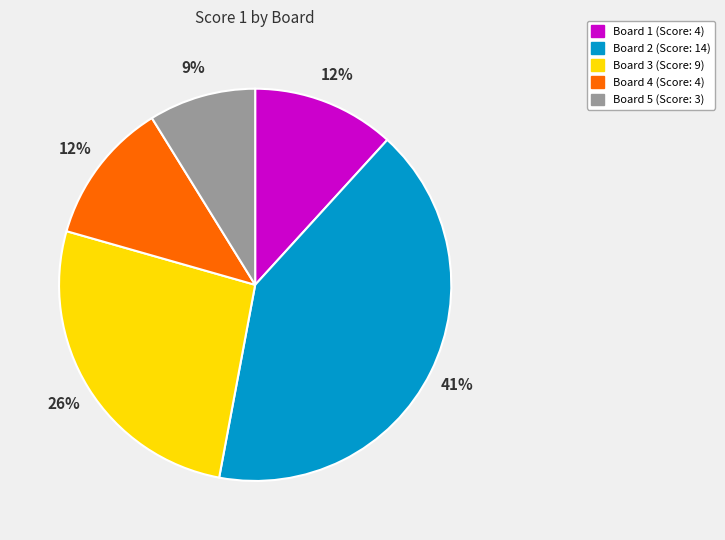

Does Board 2 account for over 50% of the chart?

No